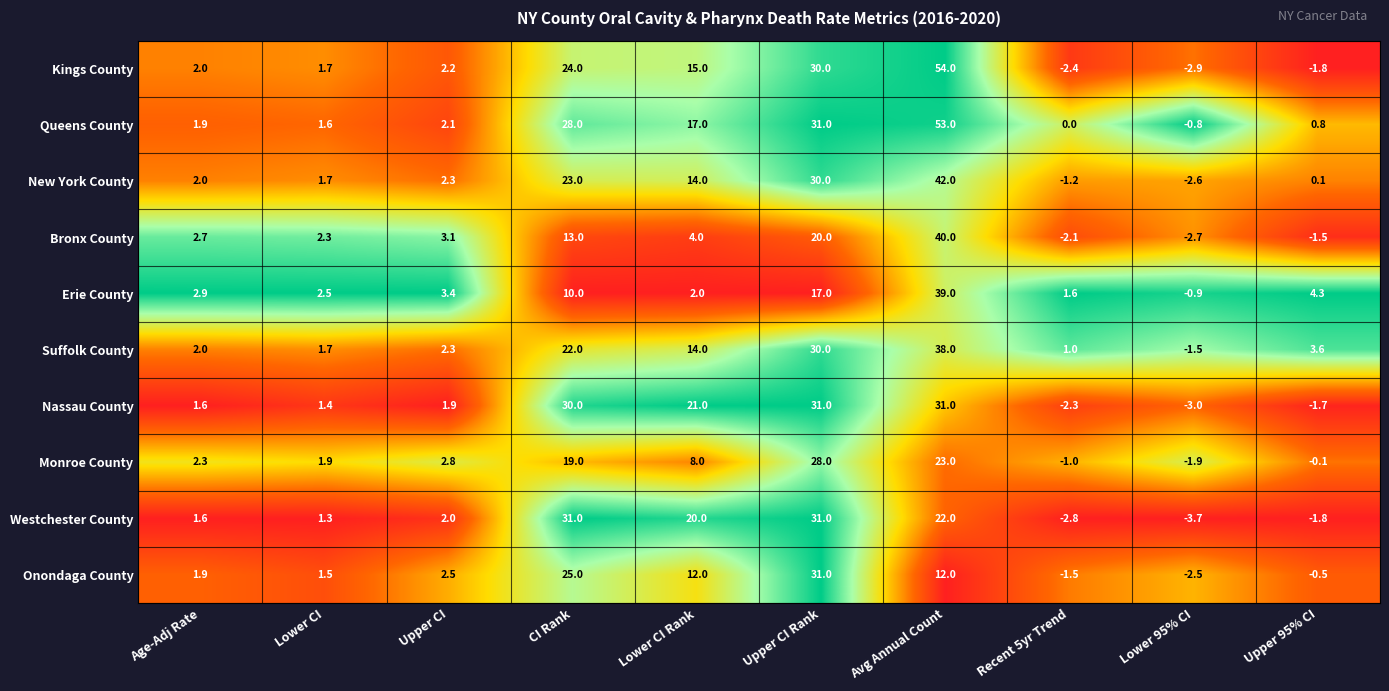

Between Age-Adj Rate and Avg Annual Count, which series saw the biggest shift?

Kings County